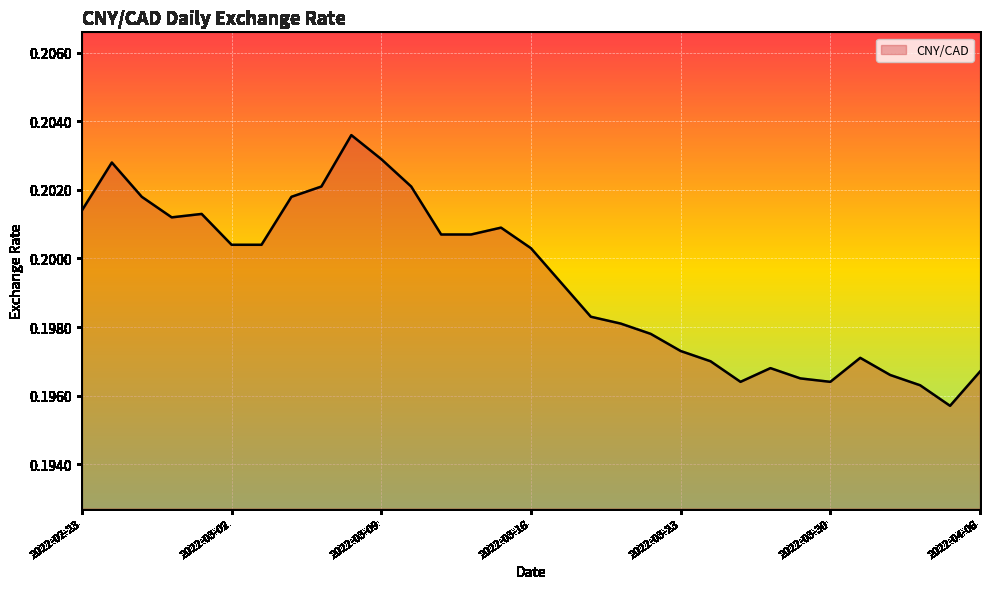

Does the chart have visible grid lines?

Yes